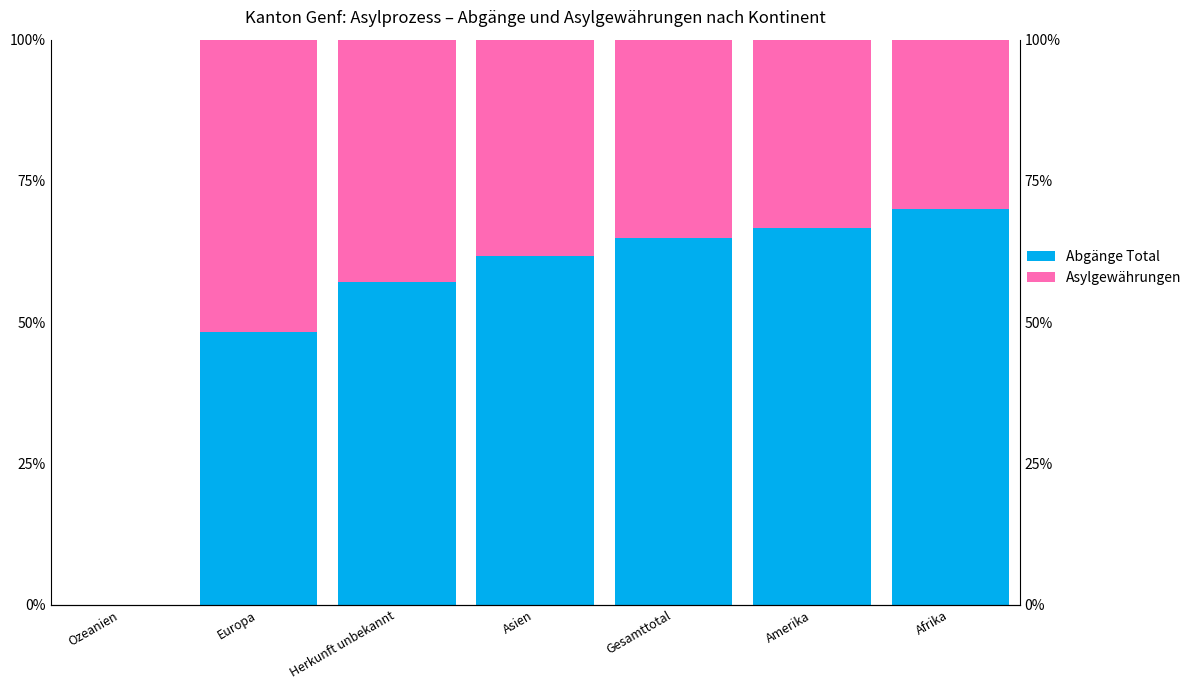

Which series has the widest spread of values?

Abgänge Total